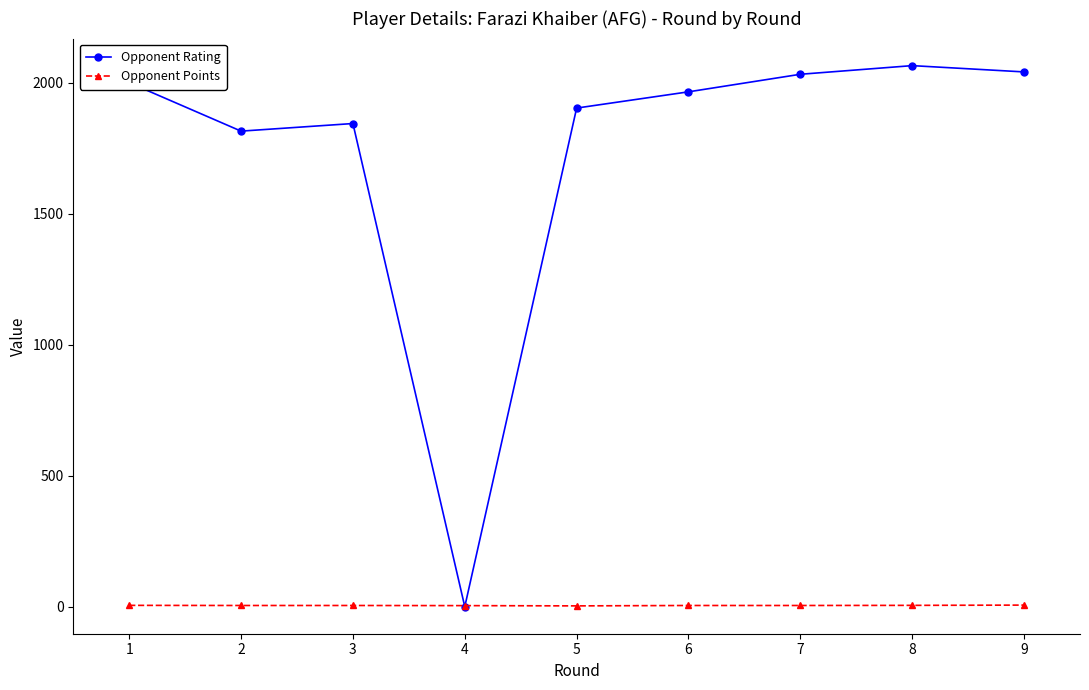

How many values in the Opponent Points series are below 4?

1